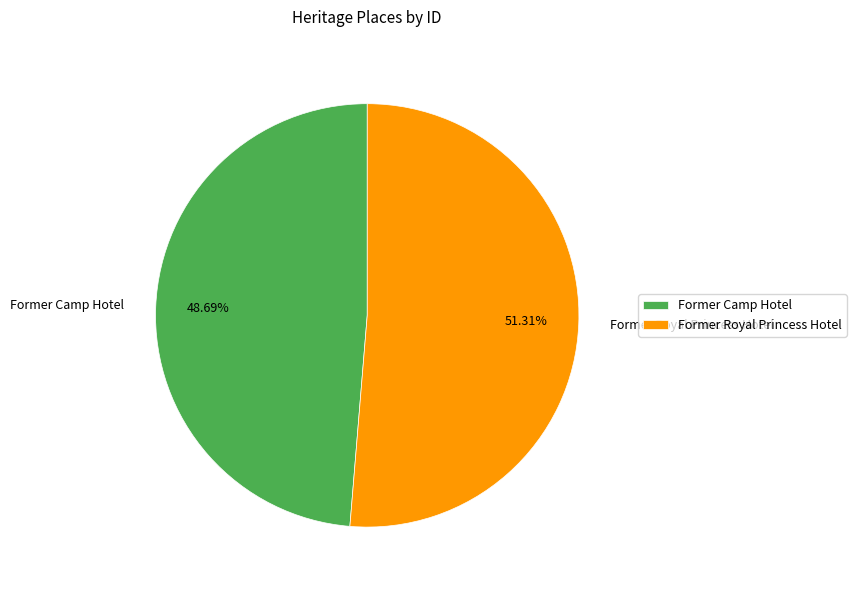

Which slice is the smallest?

Former Camp Hotel